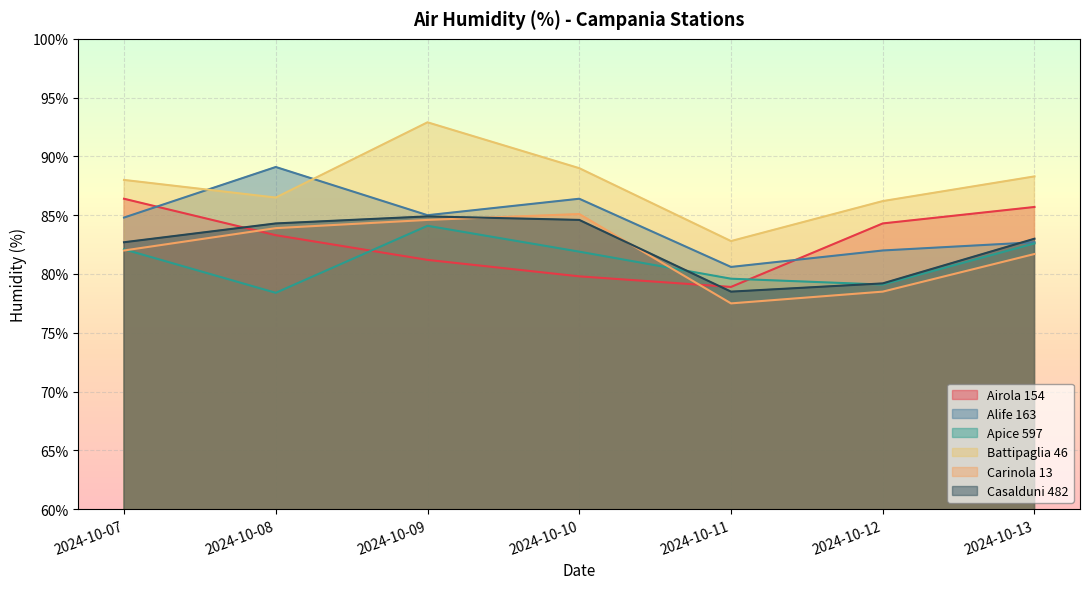

Reading left to right, transcribe all the data shown in this chart.

Airola 154: 2024-10-07=86.4	2024-10-08=83.3	2024-10-09=81.2	2024-10-10=79.8	2024-10-11=78.9	2024-10-12=84.3	2024-10-13=85.7
Alife 163: 2024-10-07=84.8	2024-10-08=89.1	2024-10-09=85.0	2024-10-10=86.4	2024-10-11=80.6	2024-10-12=82.0	2024-10-13=82.7
Apice 597: 2024-10-07=82.1	2024-10-08=78.4	2024-10-09=84.1	2024-10-10=81.9	2024-10-11=79.6	2024-10-12=79.1	2024-10-13=82.6
Battipaglia 46: 2024-10-07=88.0	2024-10-08=86.5	2024-10-09=92.9	2024-10-10=89.0	2024-10-11=82.8	2024-10-12=86.2	2024-10-13=88.3
Carinola 13: 2024-10-07=82.0	2024-10-08=83.9	2024-10-09=84.6	2024-10-10=85.1	2024-10-11=77.5	2024-10-12=78.5	2024-10-13=81.7
Casalduni 482: 2024-10-07=82.7	2024-10-08=84.3	2024-10-09=84.9	2024-10-10=84.6	2024-10-11=78.5	2024-10-12=79.2	2024-10-13=83.0